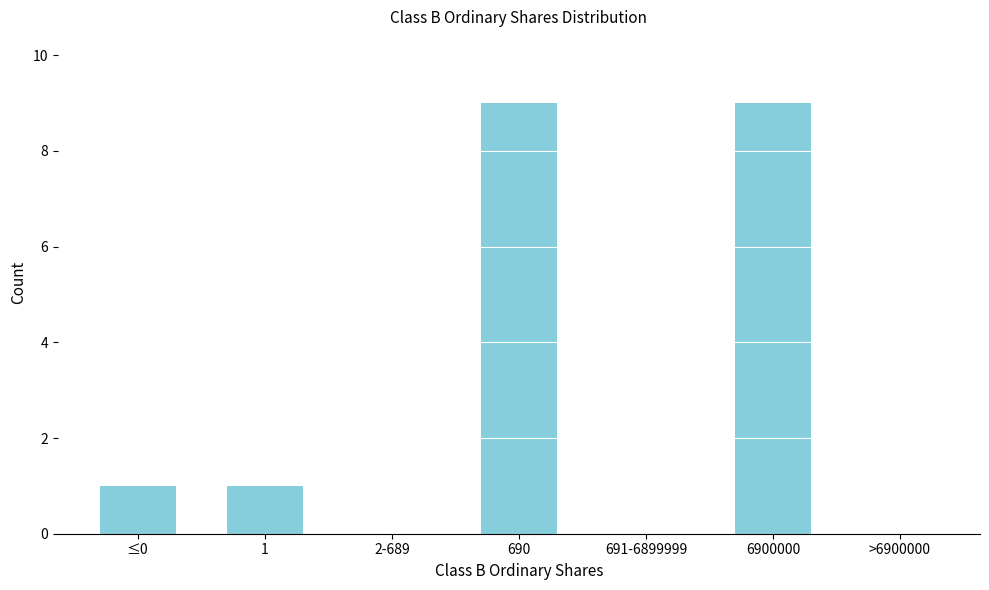

Reading right to left, list all the values displayed in this chart.

>6900000=0	6900000=9	691-6899999=0	690=9	2-689=0	1=1	≤0=1